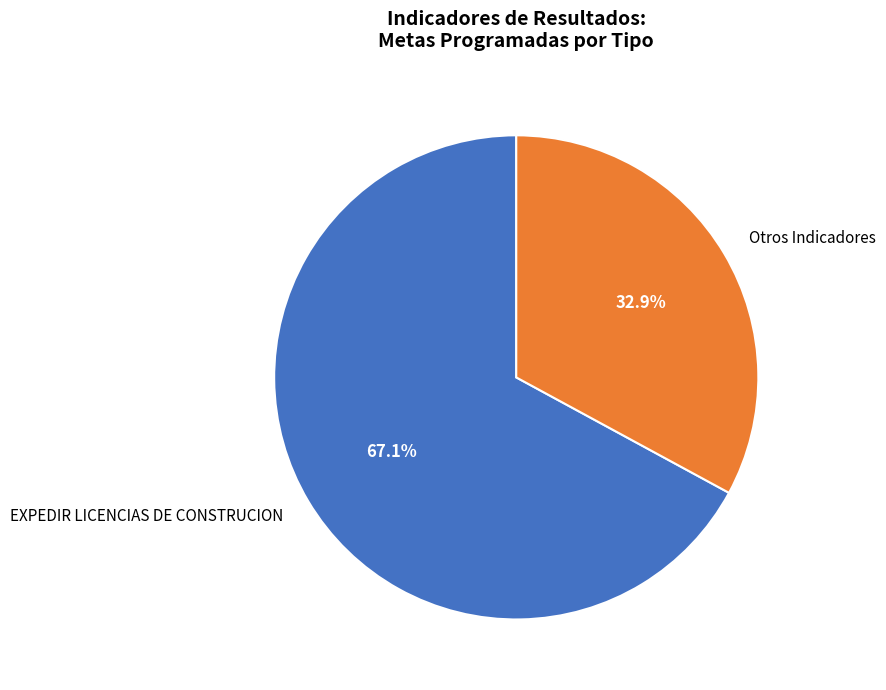

Is there a majority slice in this chart?

Yes